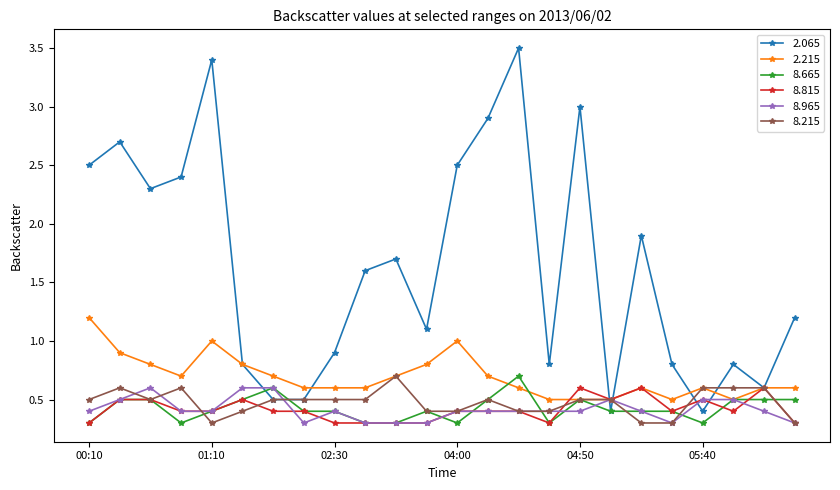

What is the lowest value of the 2.215 series?

0.5